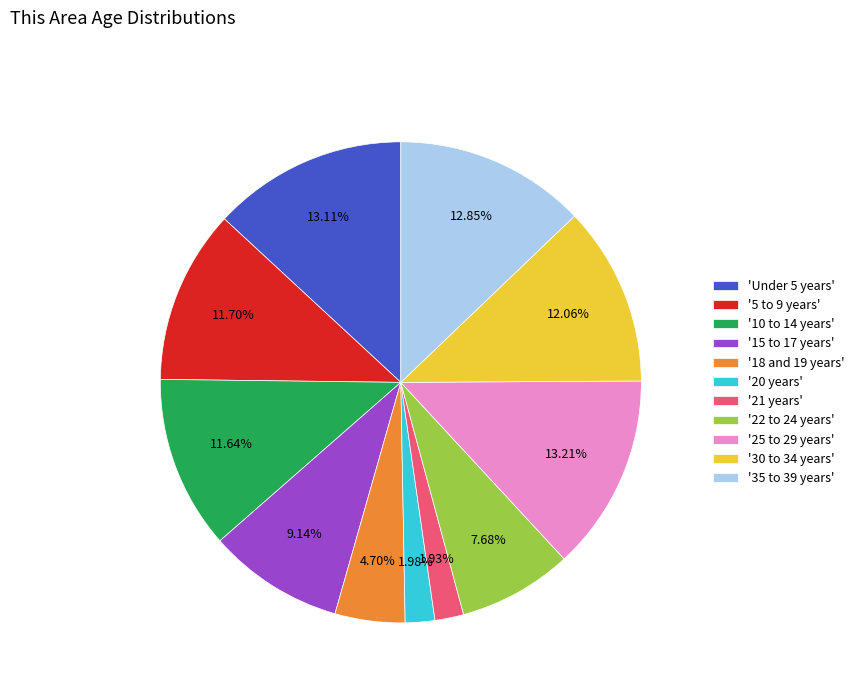

Count the number of slices in the pie.

11